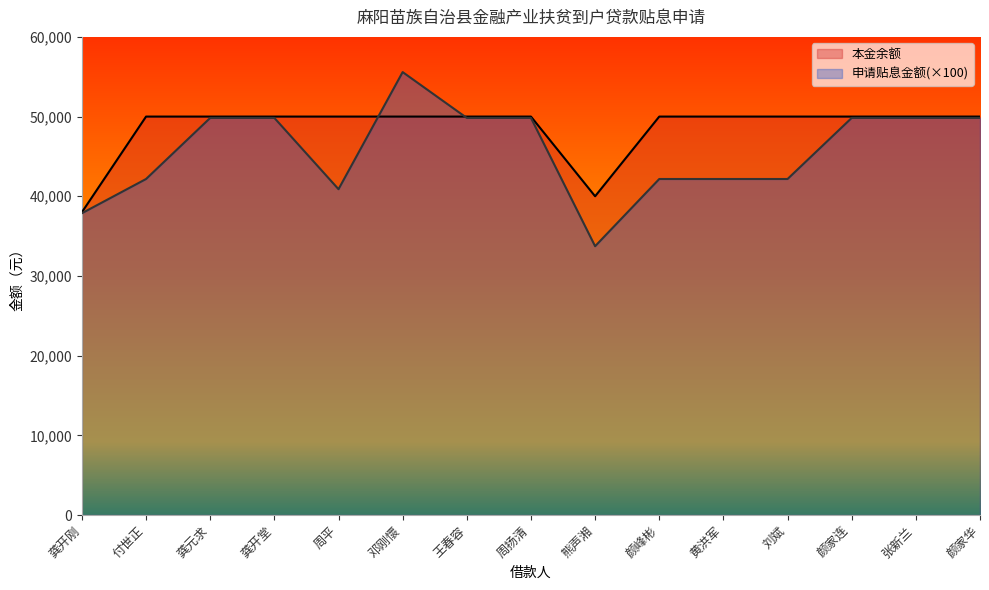

Rank the series by their maximum value, from lowest to highest.

本金余额, 申请贴息金额(×100)